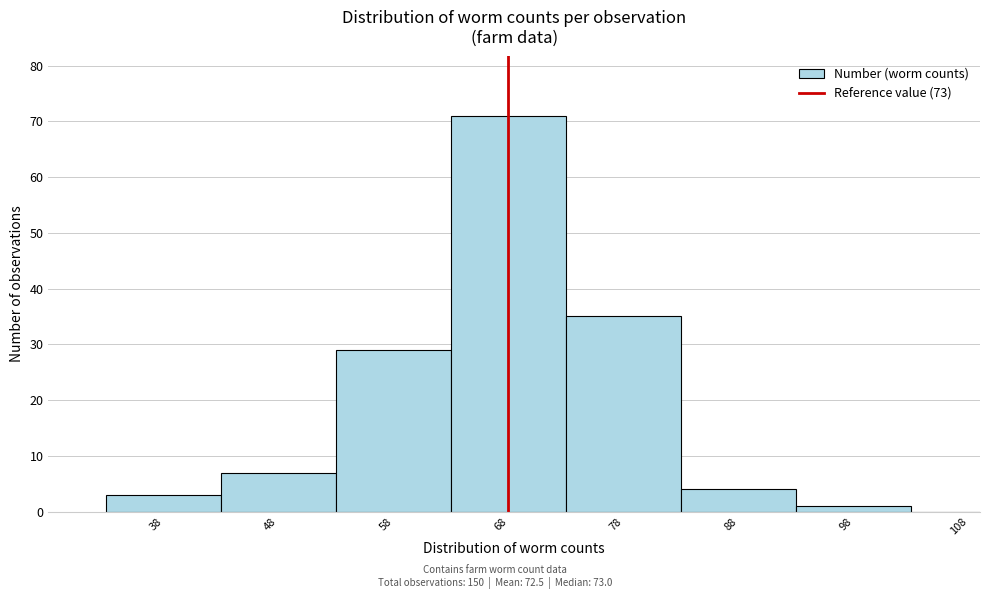

Reading left to right, list all the values displayed in this chart.

38=3	48=7	58=29	68=71	78=35	88=4	98=1	108=0